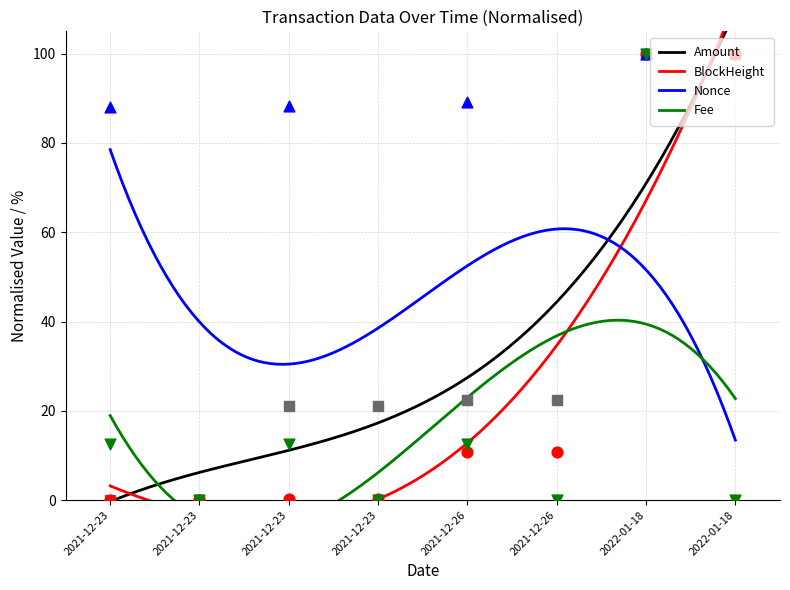

What is the minimum value for Nonce?

13.4